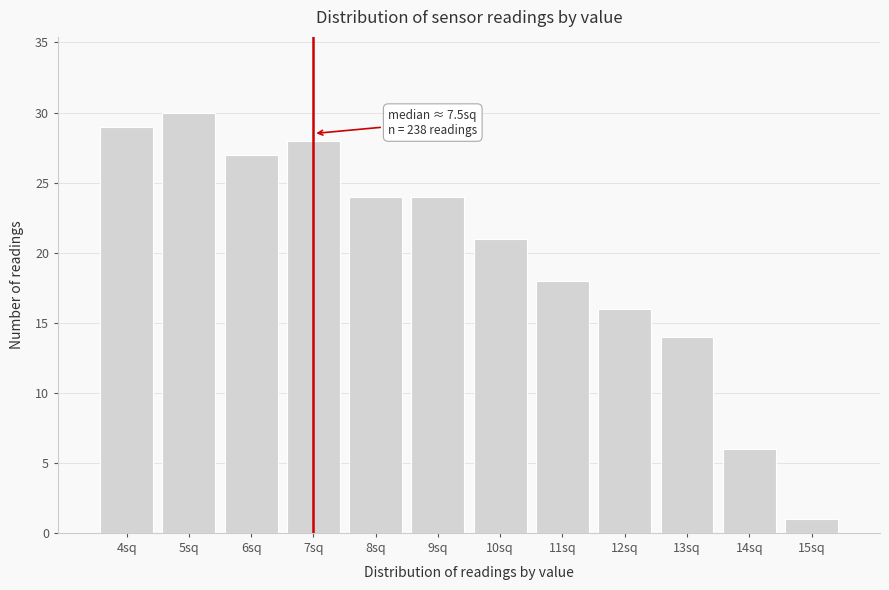

Reading left to right, transcribe all the data shown in this chart.

4sq=29	5sq=30	6sq=27	7sq=28	8sq=24	9sq=24	10sq=21	11sq=18	12sq=16	13sq=14	14sq=6	15sq=1